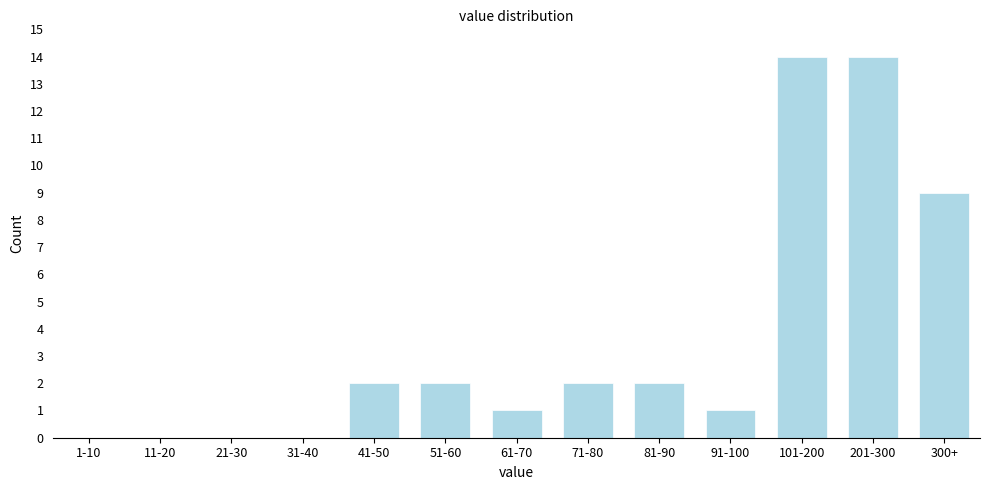

Reading right to left, what are all the values shown in this chart?

300+=9	201-300=14	101-200=14	91-100=1	81-90=2	71-80=2	61-70=1	51-60=2	41-50=2	31-40=0	21-30=0	11-20=0	1-10=0